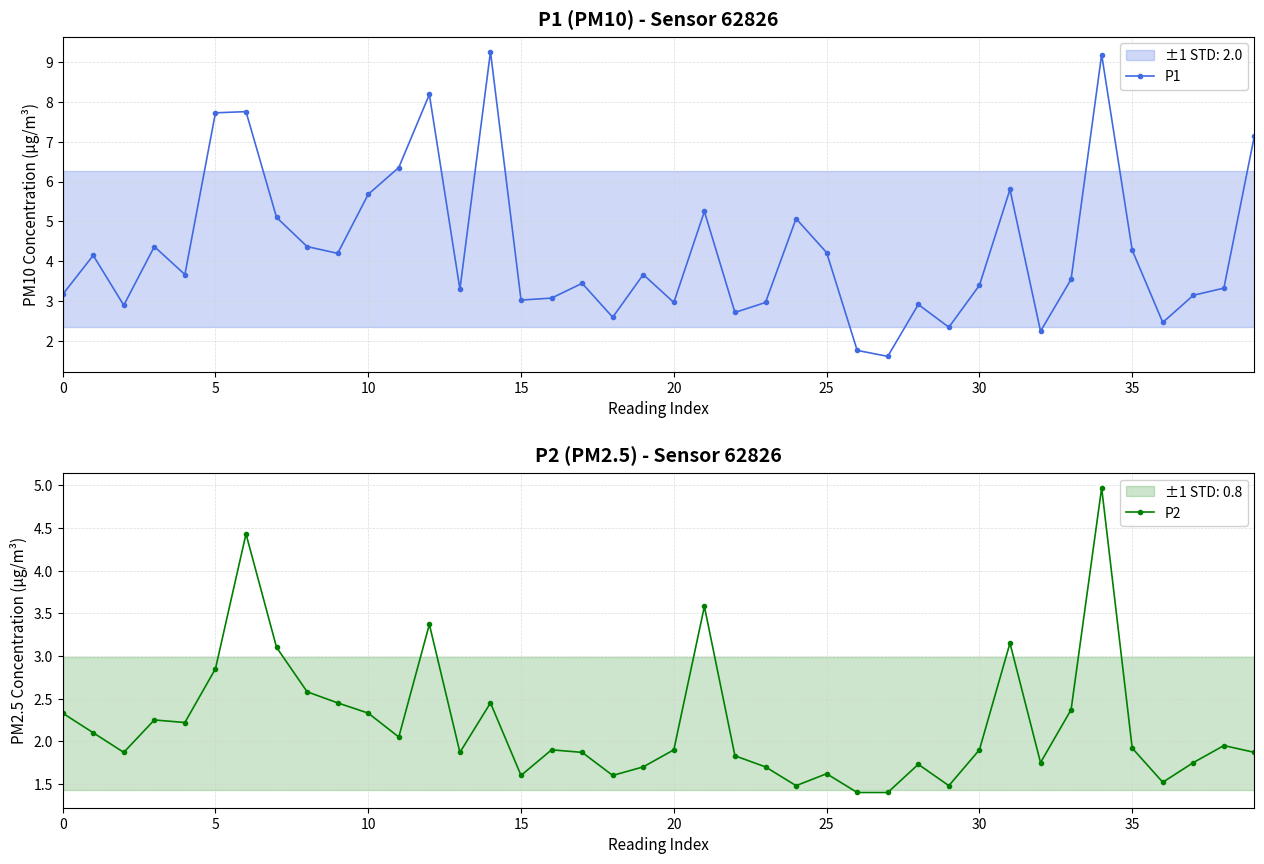

At 36, list the series in order from largest to smallest.

P1, P2